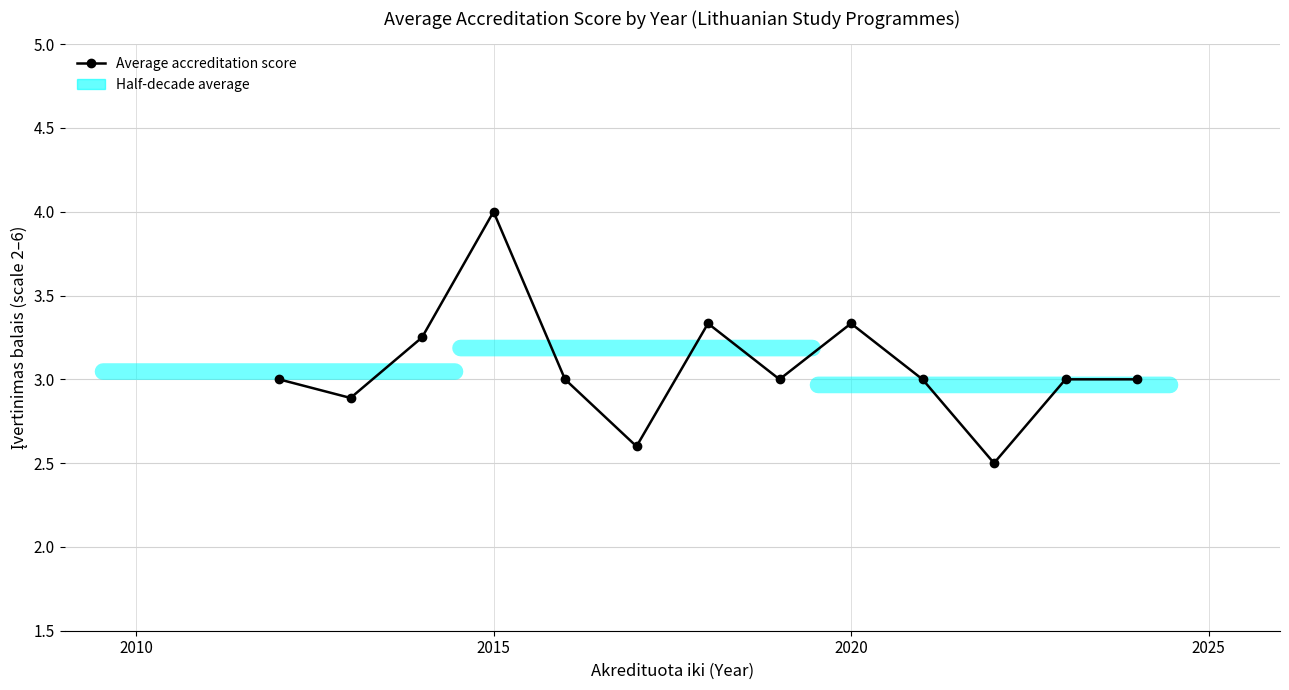

What is the smallest value displayed?

2.5